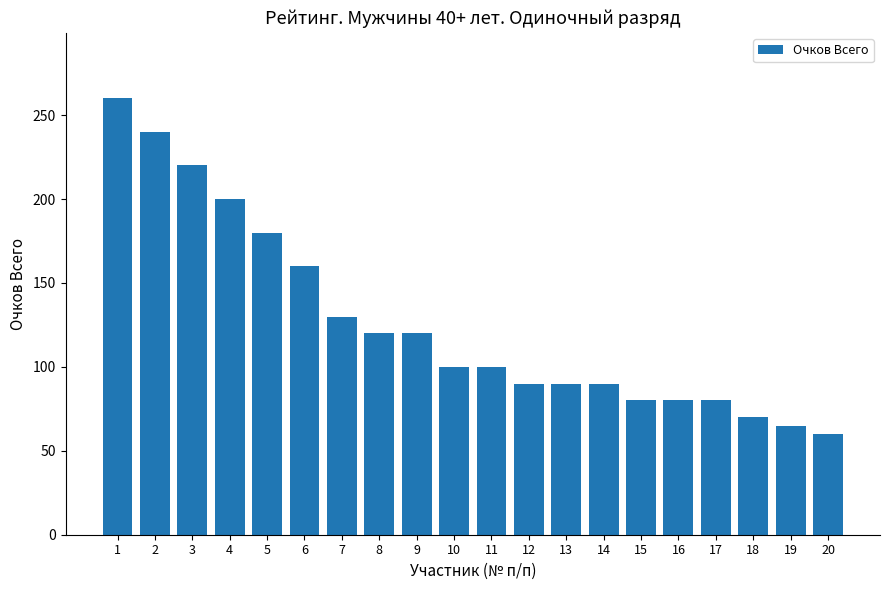

Where is the data nearest to the value 160?

6